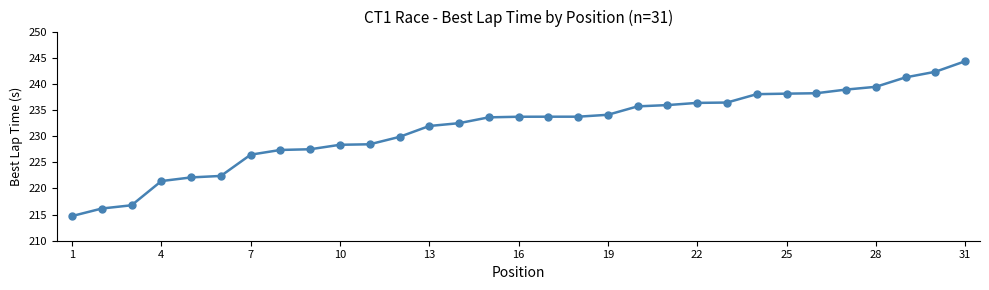

What is the difference between the maximum and minimum values?

29.6